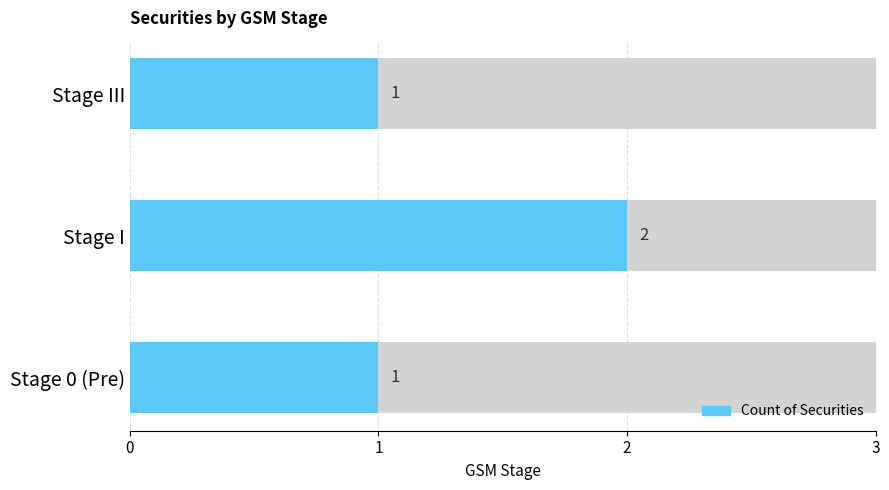

How many values exceed 1?

1